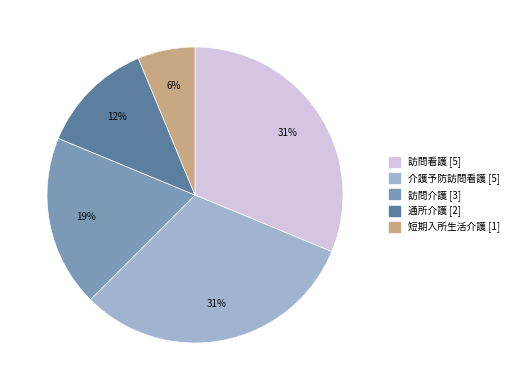

Is the sum of 通所介護 and 介護予防訪問看護 greater than half?

No